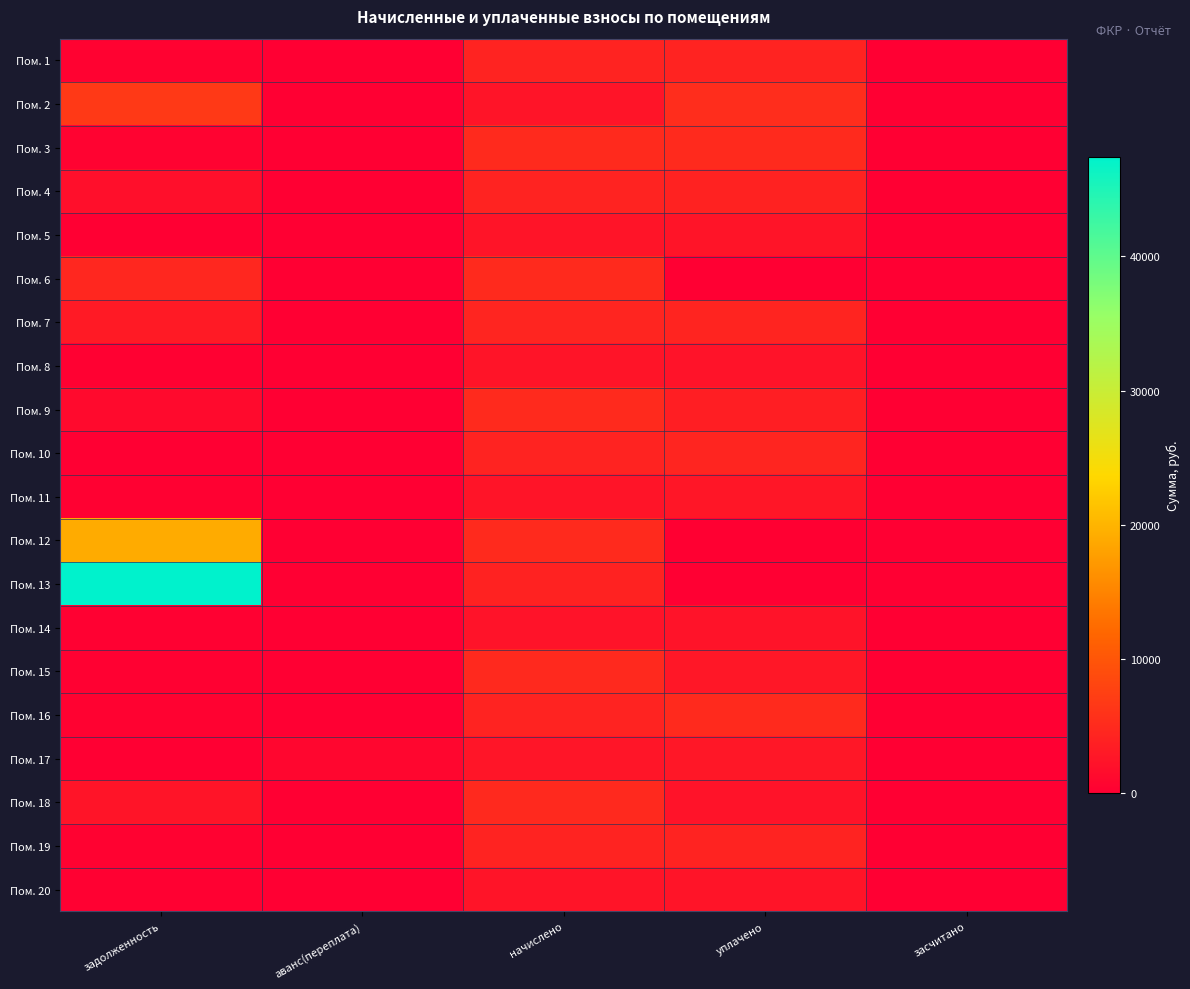

What is the total value across all series at аванс(переплата)?

752.4